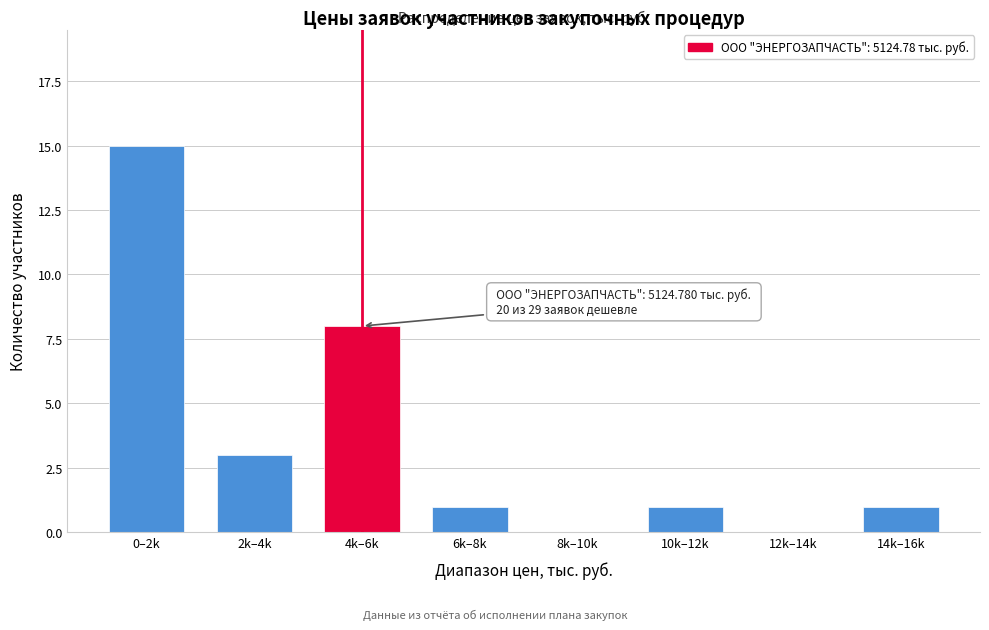

Reading left to right, what are all the values shown in this chart?

0–2k=15	2k–4k=3	4k–6k=8	6k–8k=1	8k–10k=0	10k–12k=1	12k–14k=0	14k–16k=1